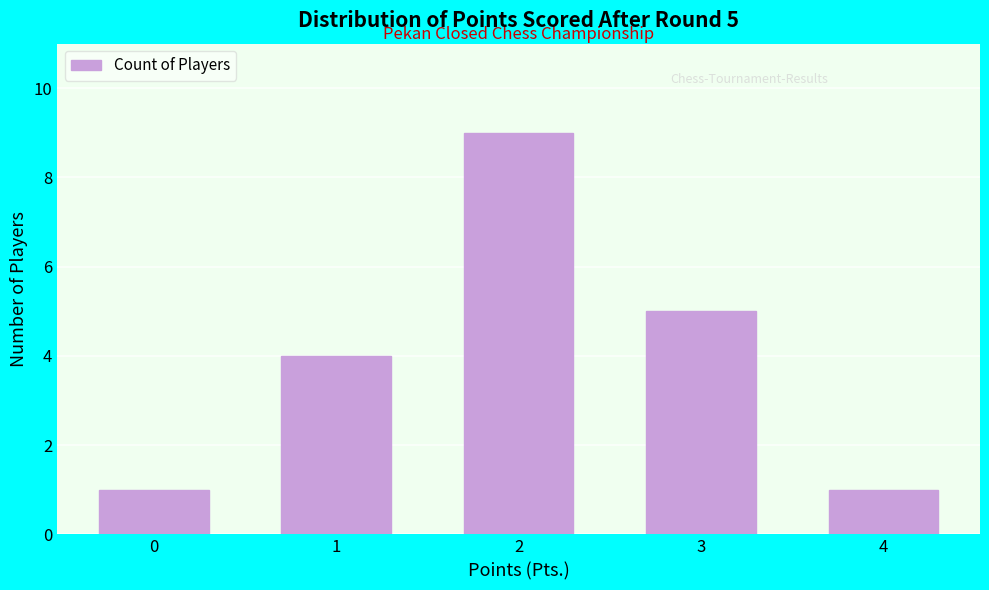

Reading left to right, what are all the values shown in this chart?

1	4	9	5	1